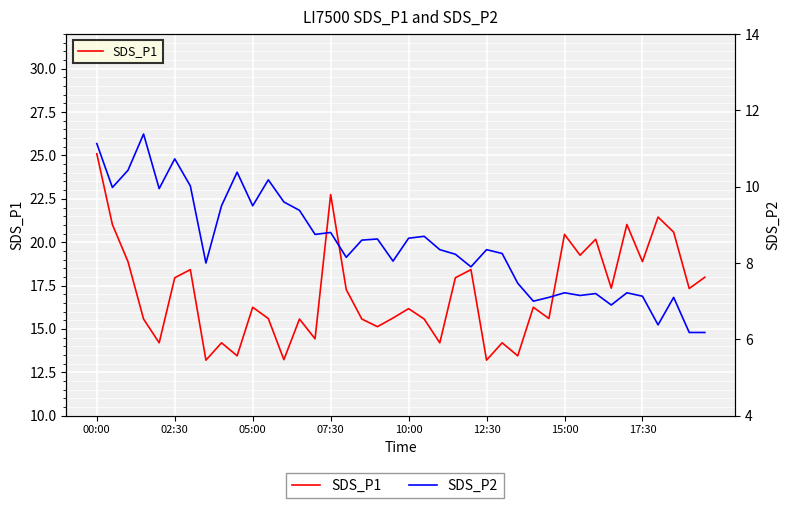

What is the sum of all SDS_P1 values?

682.9